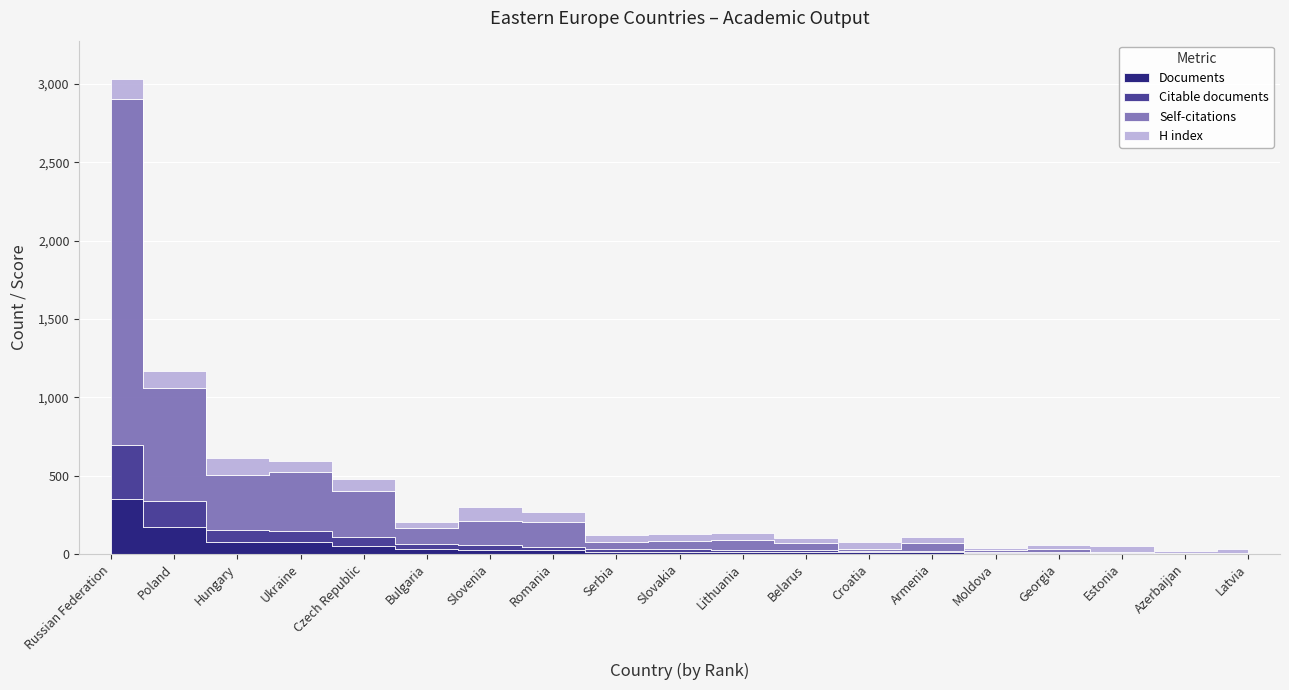

What is the value of the Citable documents point at the 18th from the left?

1